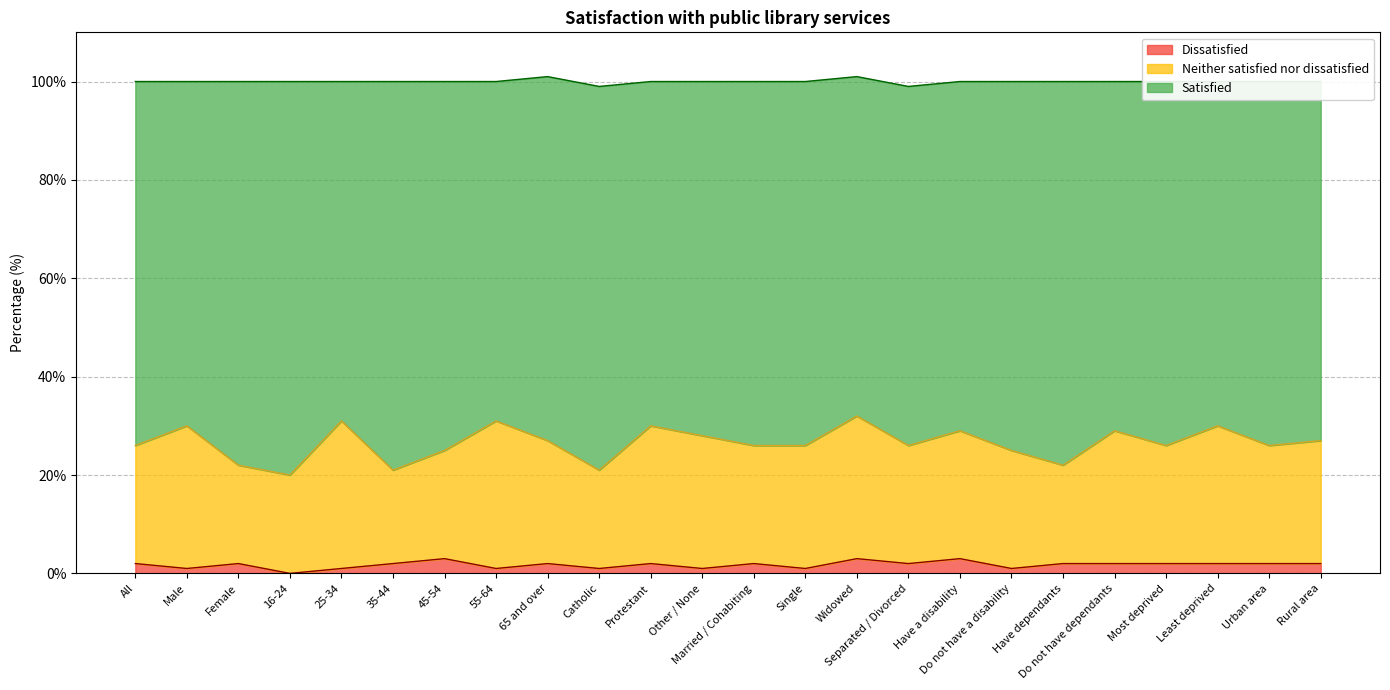

What is the maximum value for Dissatisfied?

3